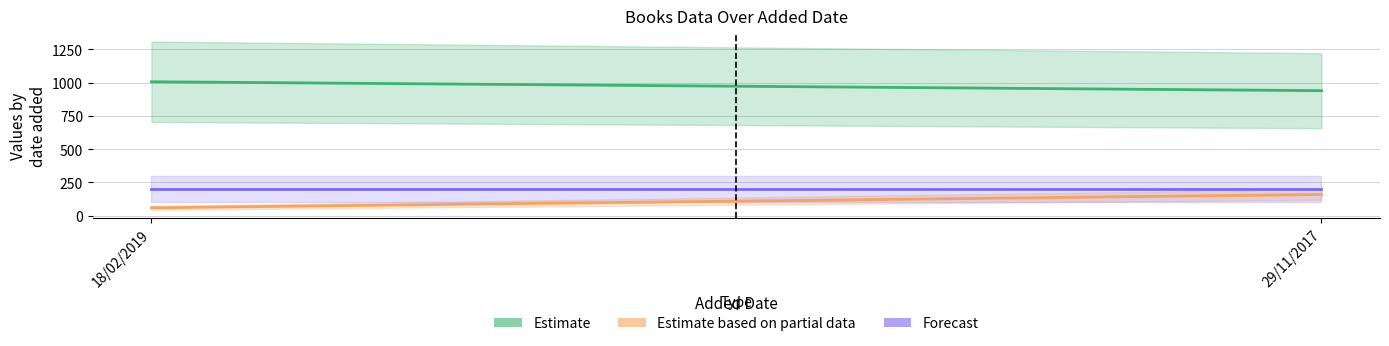

Rank the series at 18/02/2019 from highest to lowest value.

Estimate, Forecast, Estimate based on partial data